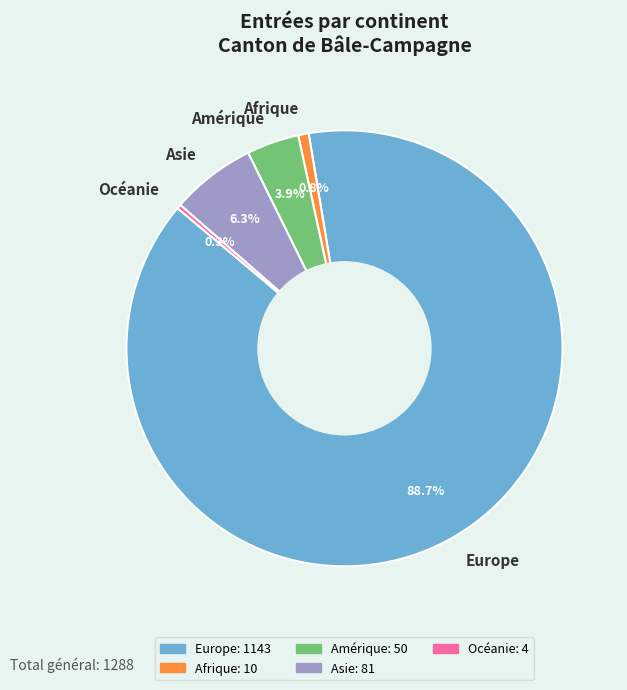

Which slice is the largest?

Europe